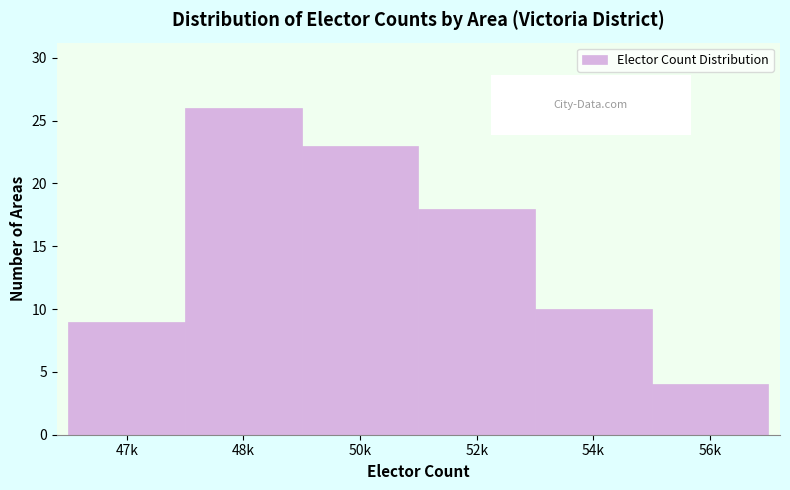

Reading right to left, list all the values displayed in this chart.

56k=4	54k=10	52k=18	50k=23	48k=26	47k=9